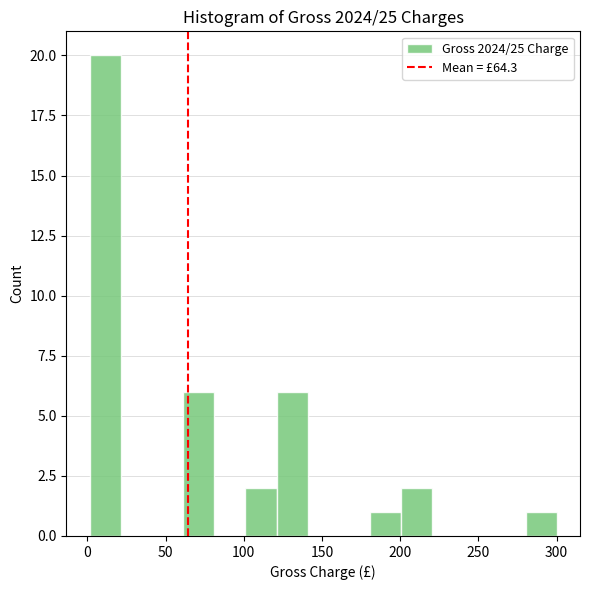

Read against the x-axis, roughly where is the centre of the tallest bar?

10